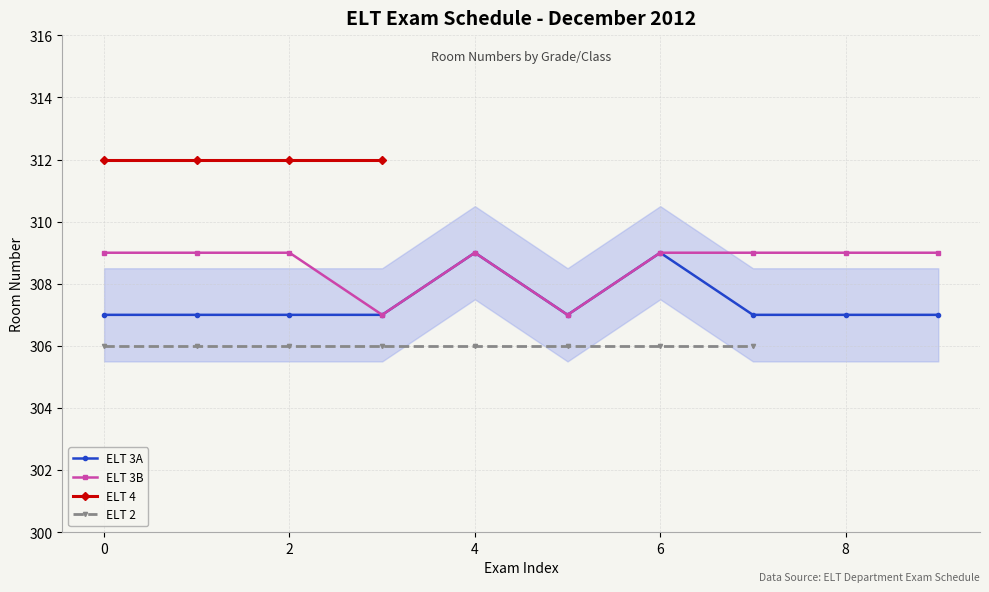

True or false: ELT 3A has a value of 525 at 6.

False